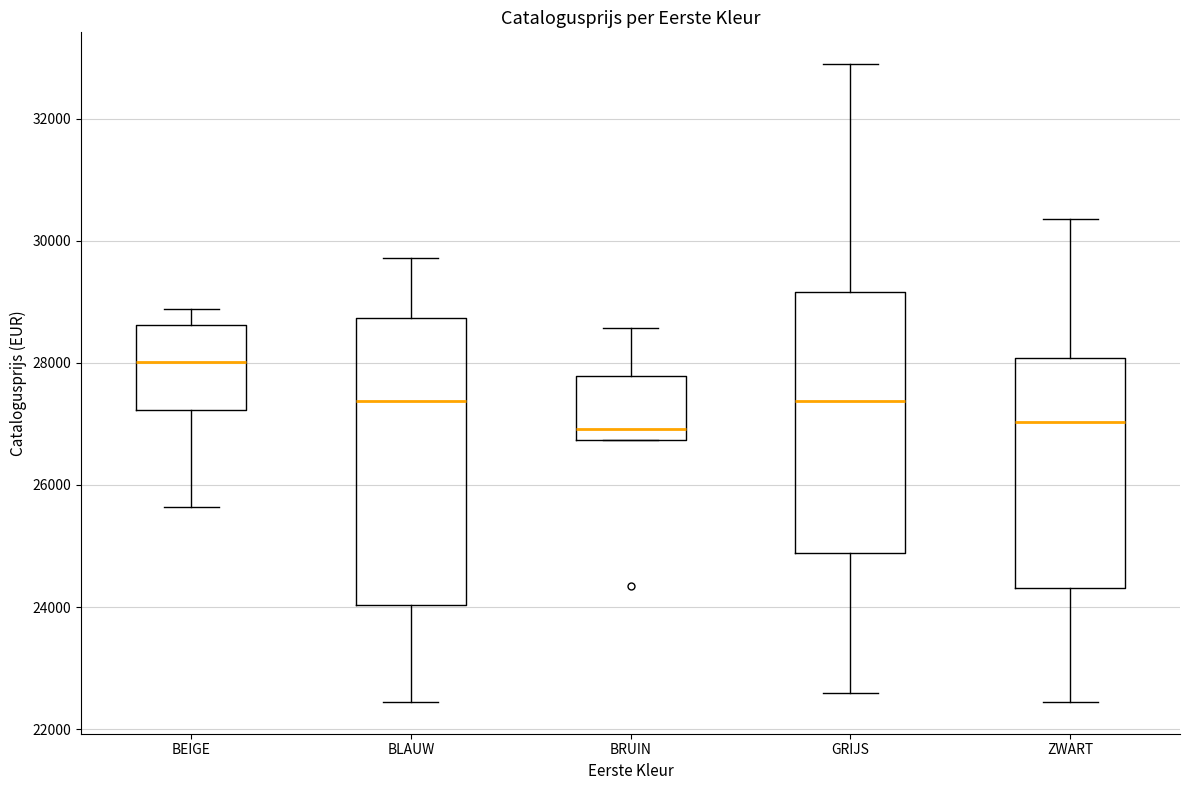

Reading left to right, read every box against the y-axis: the position of its median line, the range the box covers, and the ends of its whiskers. The values are not printed on the chart, so give them approximately, as read against the axis.

BEIGE: median 28000, box 27200 to 28600, whiskers 25600 to 28800
BLAUW: median 27400, box 24000 to 28800, whiskers 22400 to 29800
BRUIN: median 27000, box 26800 to 27800, whiskers 26800 to 28600
GRIJS: median 27400, box 24800 to 29200, whiskers 22600 to 32800
ZWART: median 27000, box 24400 to 28000, whiskers 22400 to 30400